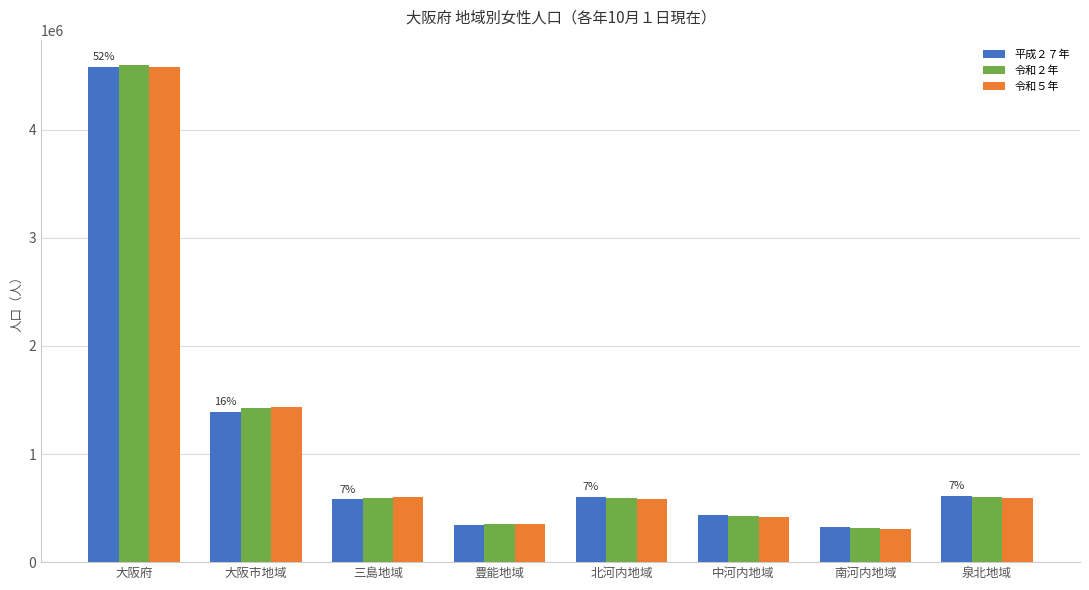

What is the average value of the 令和５年 series?

1109534